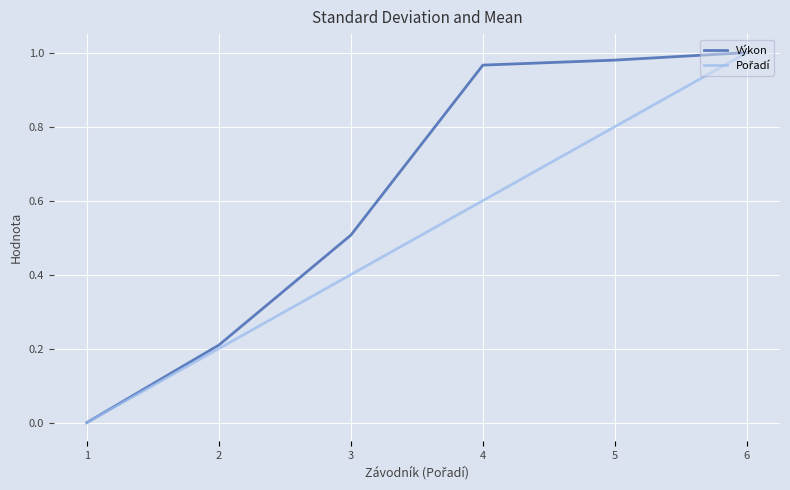

Between 3 and 5, which series saw the biggest shift?

Výkon